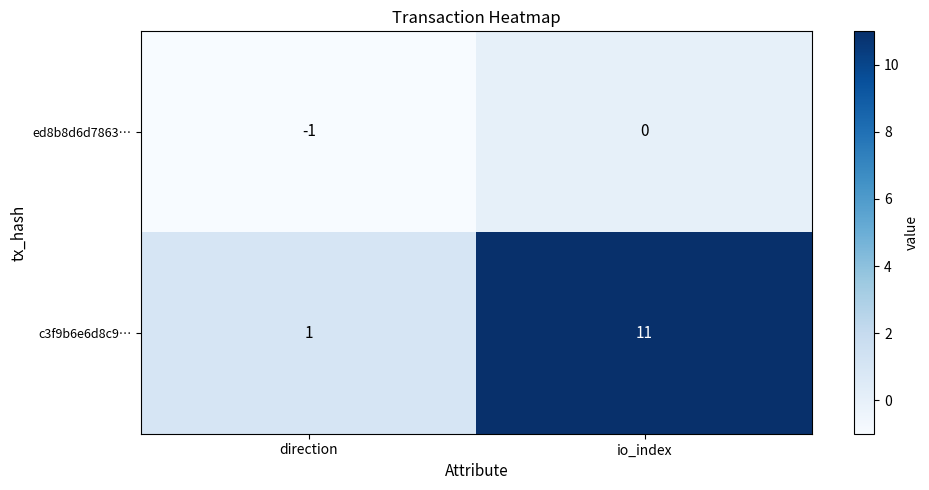

Count the number of categories in the chart.

2